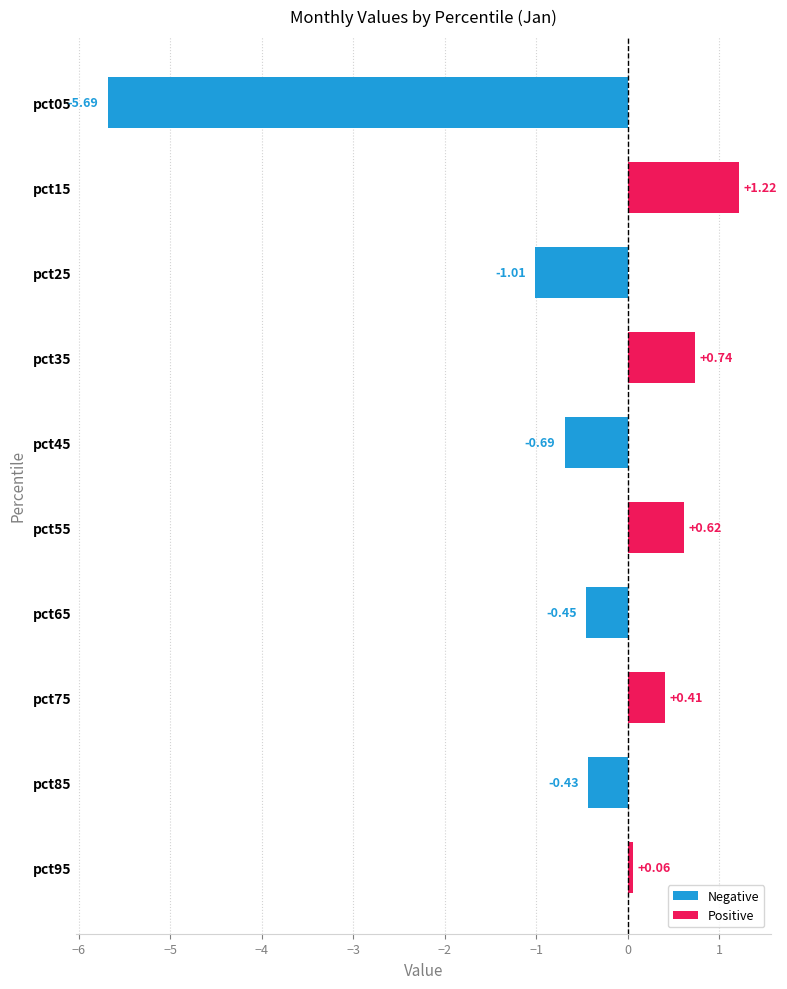

Count the number of data series in this chart.

1